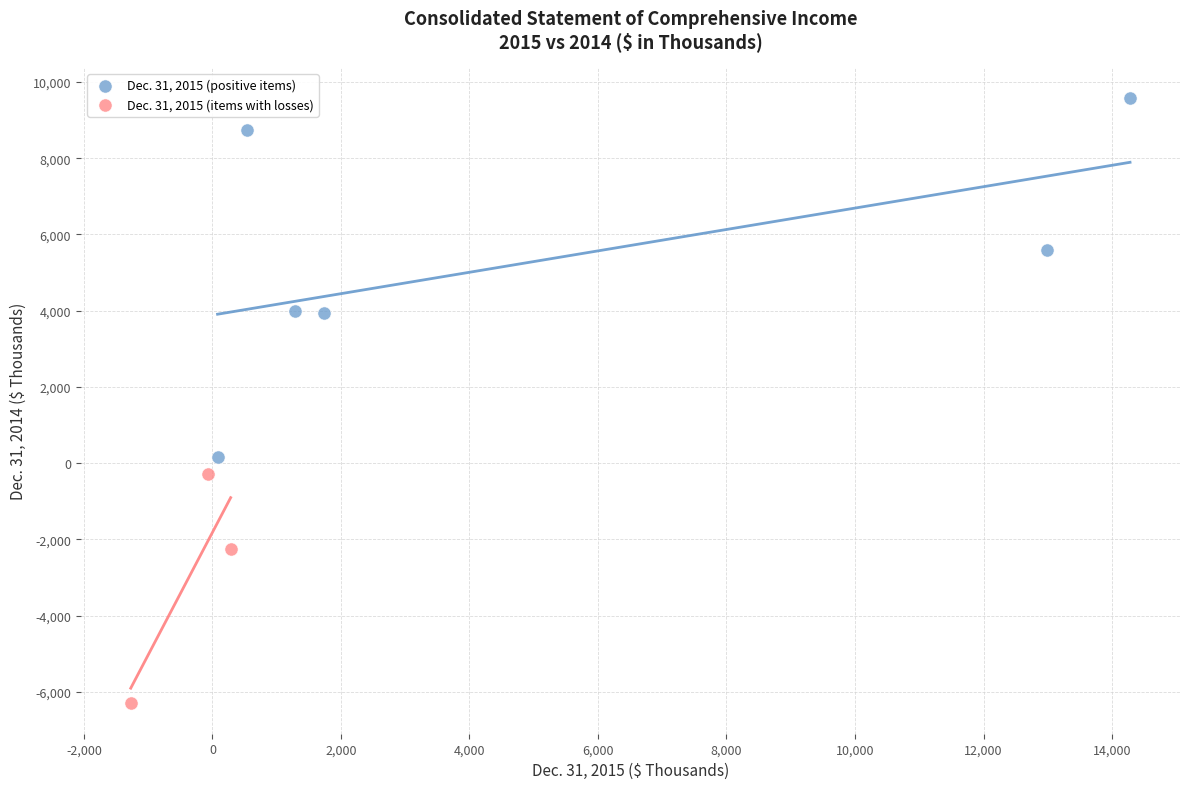

Which series reaches the maximum Y coordinate?

Dec. 31, 2015 (positive items)